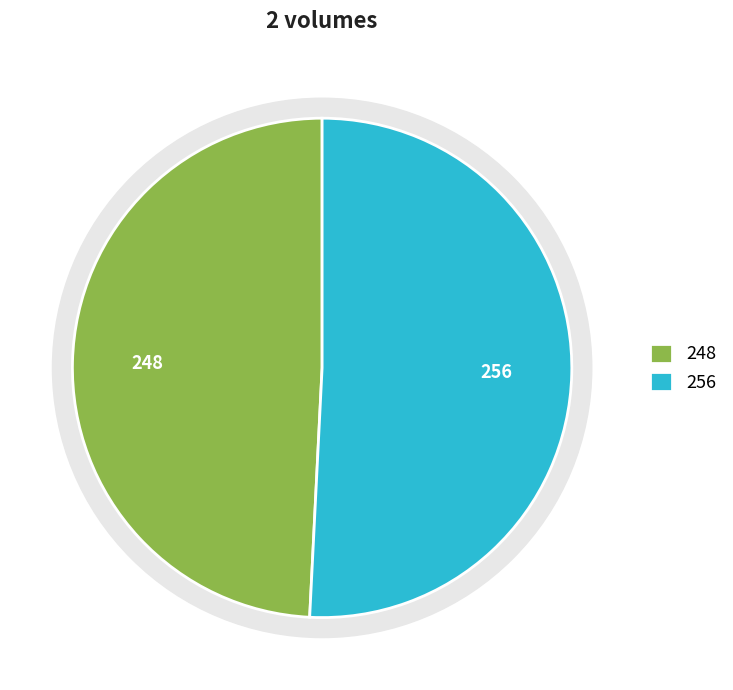

To the nearest percent, what is the difference between the largest and smallest slice percentages?

2%